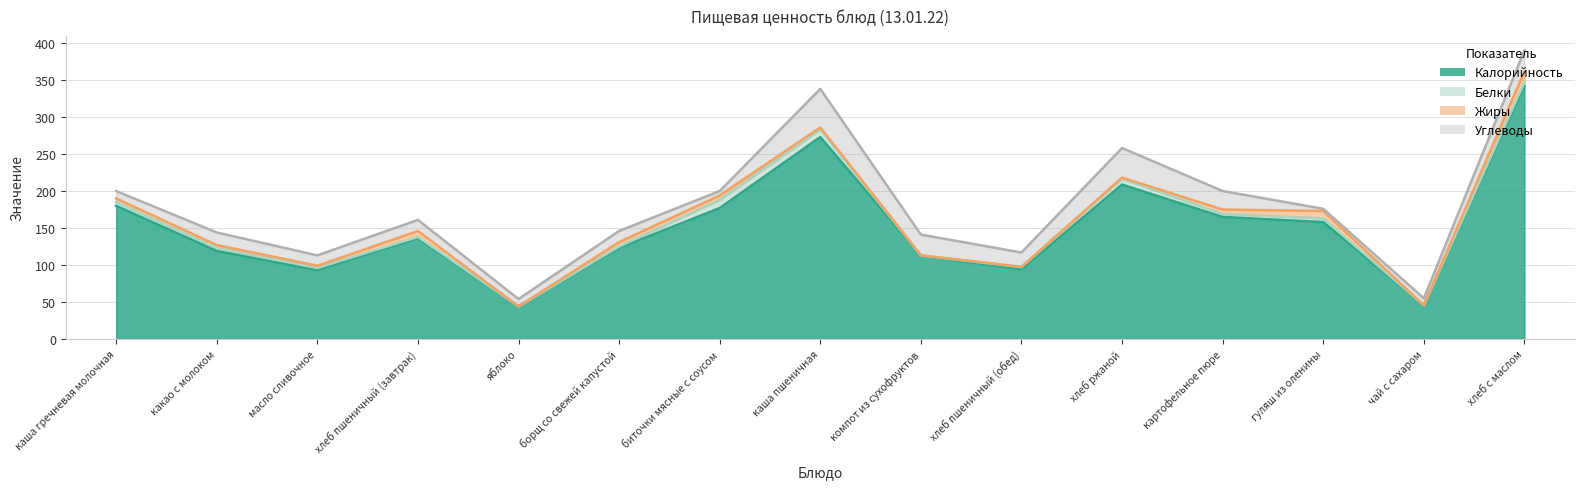

Is the value of Жиры at каша пшеничная greater than the value of Углеводы at каша гречневая молочная?

No